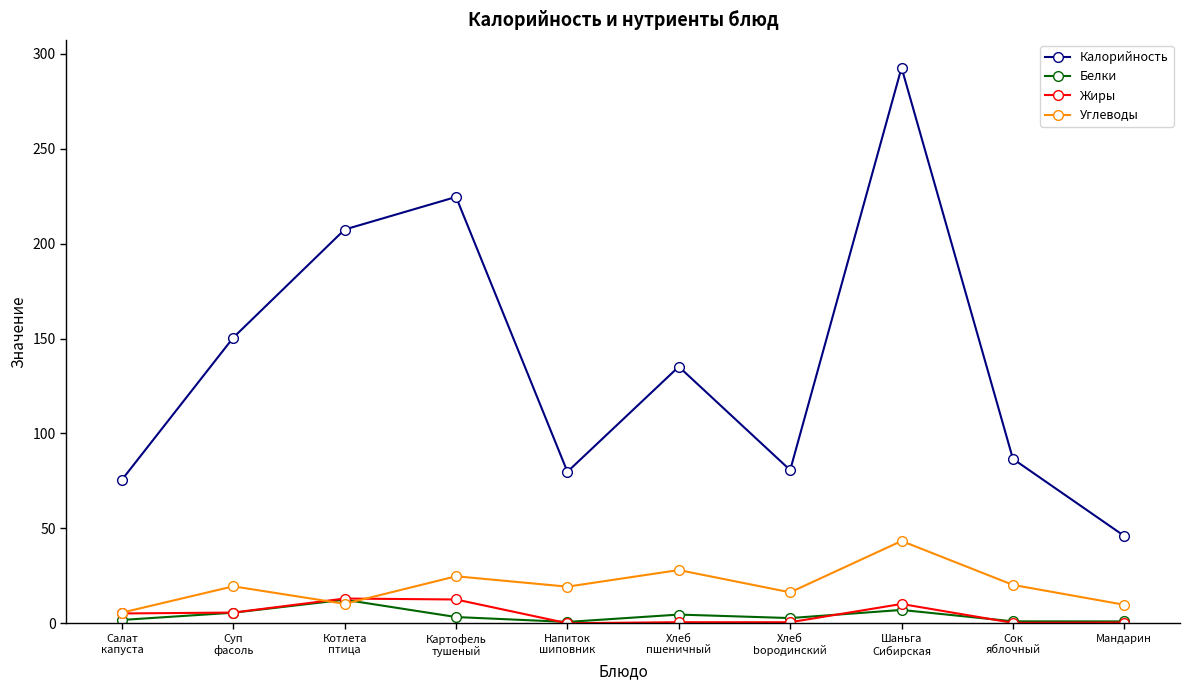

Does the chart display data point markers on the line(s)?

Yes